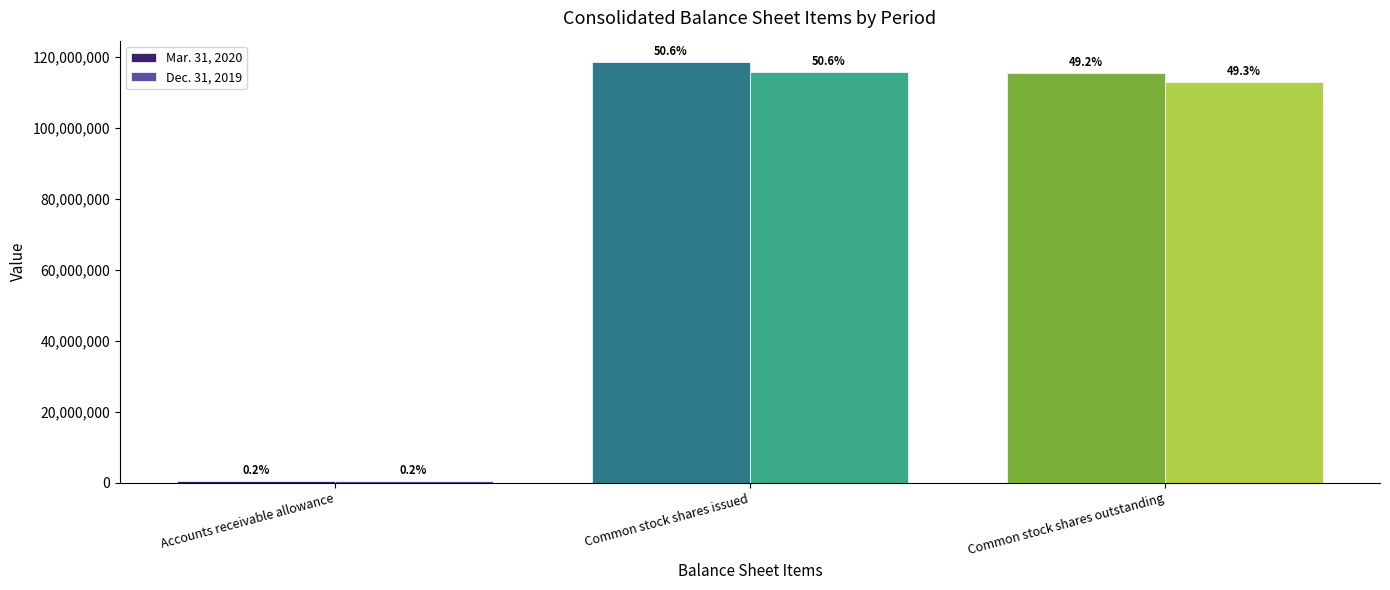

What is the difference between the Dec. 31, 2019 values at Accounts receivable allowance and Common stock shares issued?

115273153